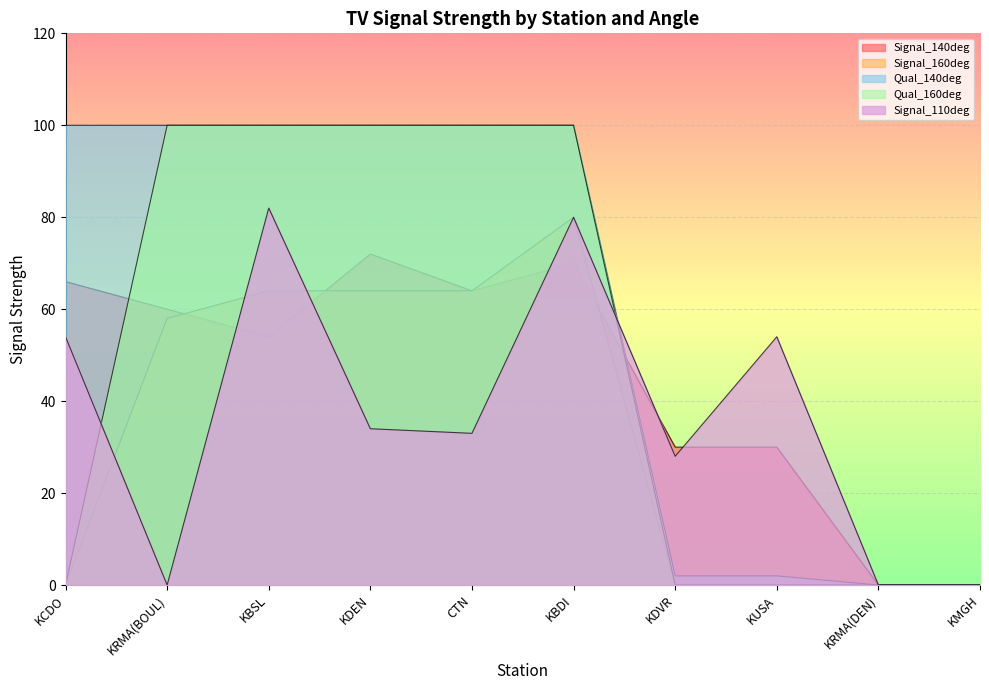

How many values in the Signal_160deg series are below 58?

5